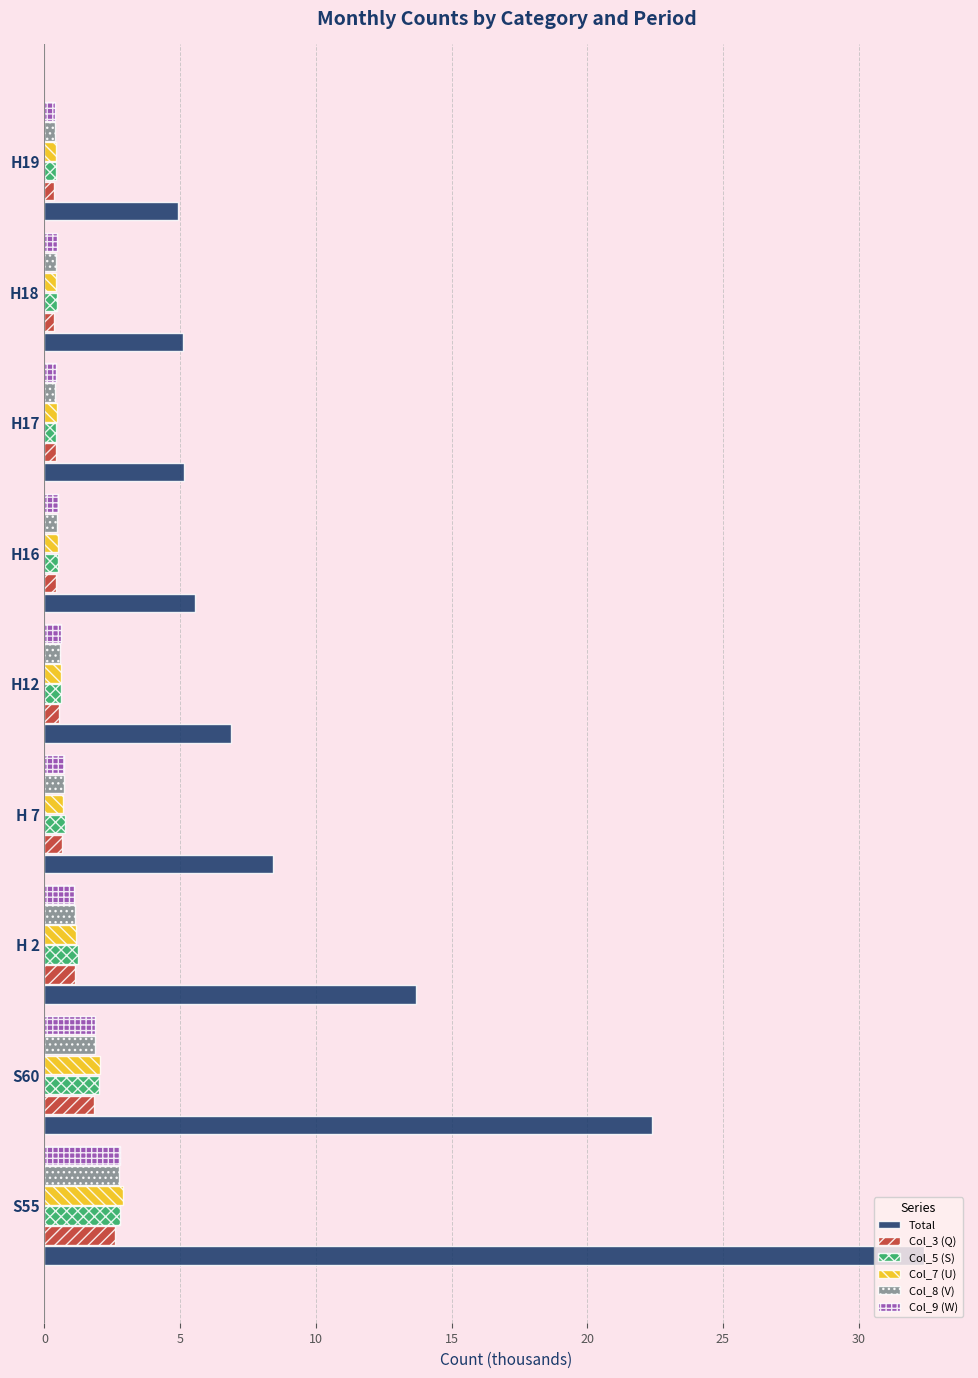

Is it true that Total equals 10.0 at H12?

False